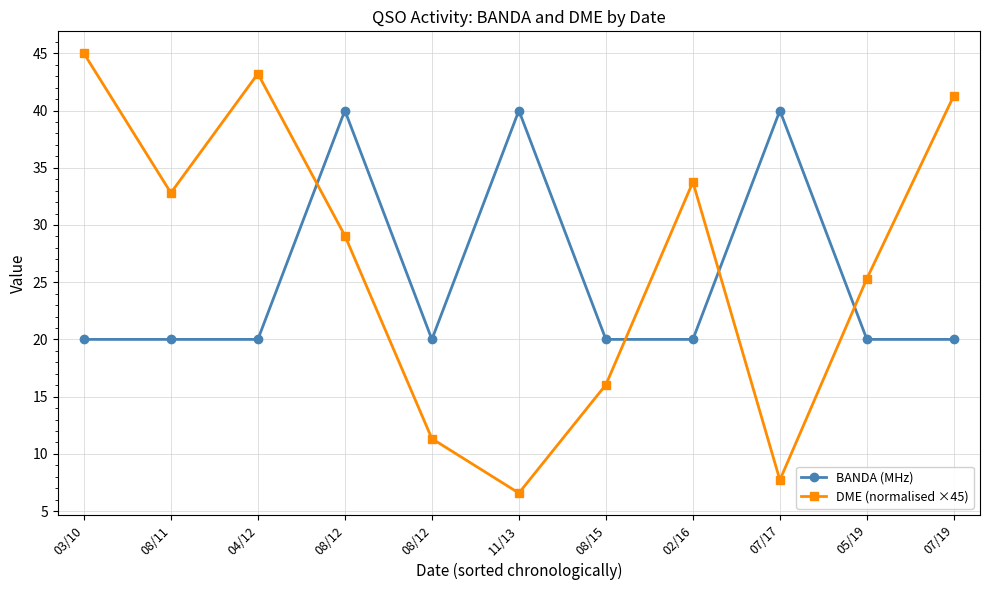

How many lines are shown in the chart?

2